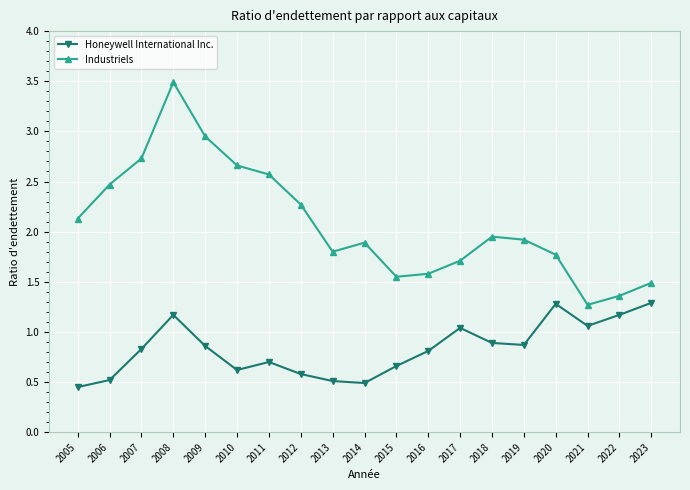

What value does the Industriels series have at 2008?

3.5